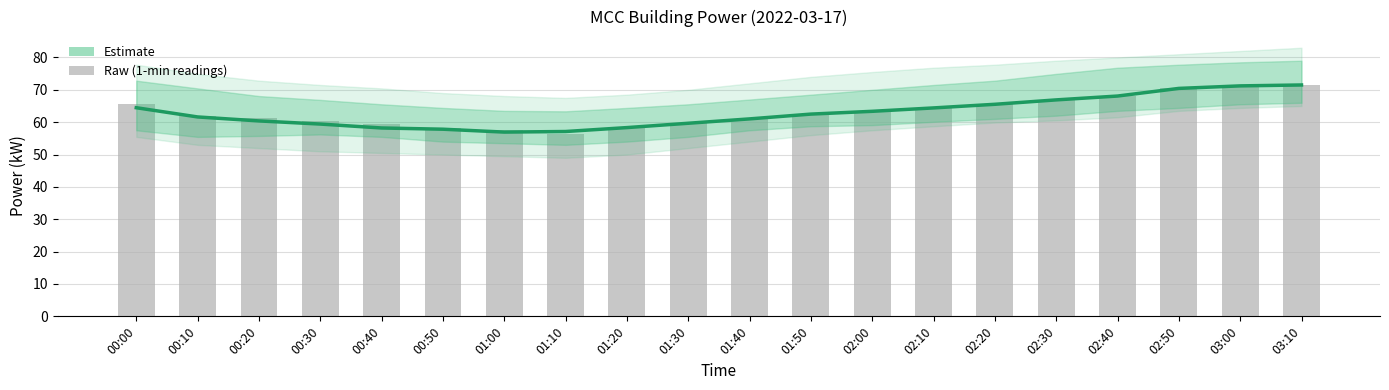

List the labels in order of value, largest first.

03:10, 03:00, 02:50, 02:40, 02:30, 00:00, 02:20, 02:10, 02:00, 01:50, 00:10, 00:20, 01:40, 00:30, 01:30, 00:40, 01:20, 00:50, 01:00, 01:10